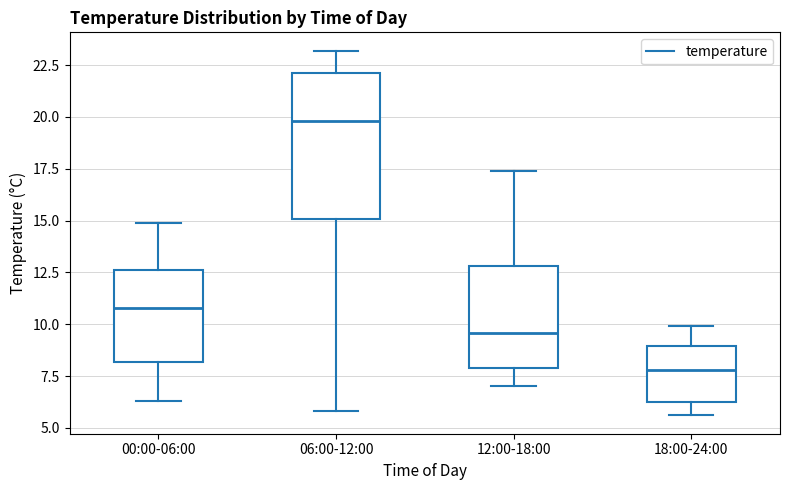

Which box's median line is the highest?

06:00-12:00